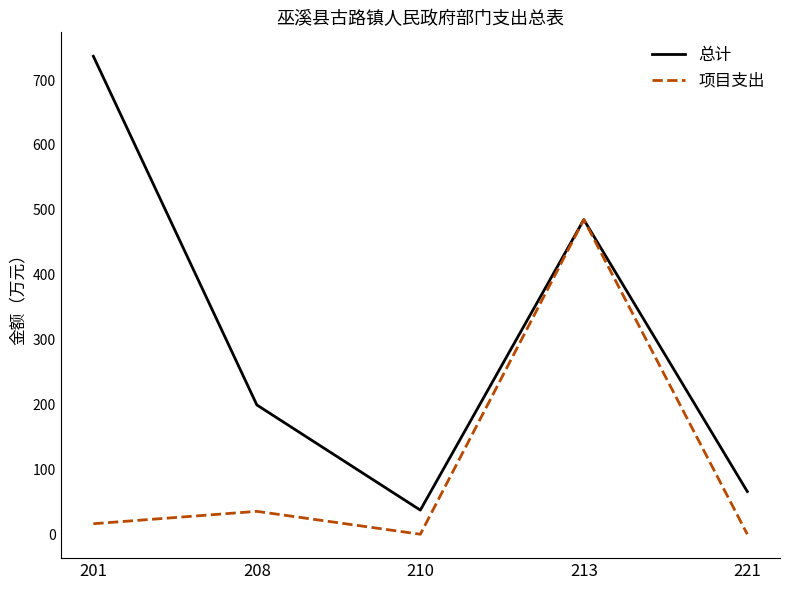

Rank the series by their maximum value, from highest to lowest.

总计, 项目支出